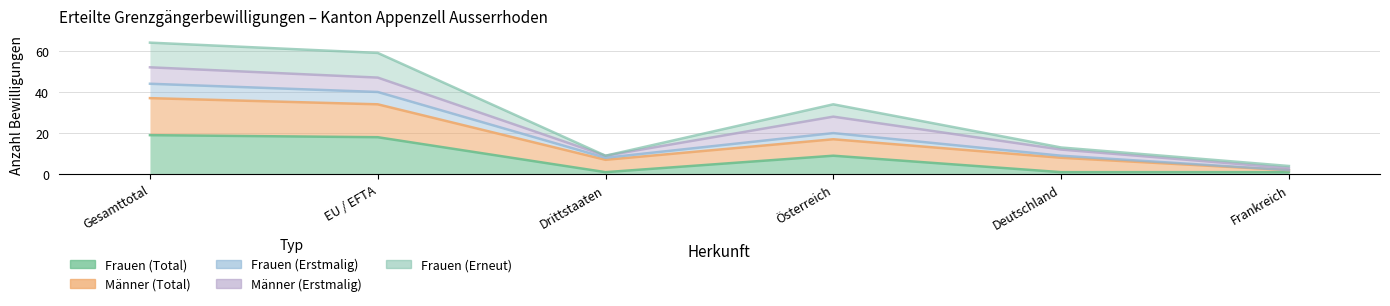

True or false: Frauen (Total) and Frauen (Erstmalig) cross at least once.

False